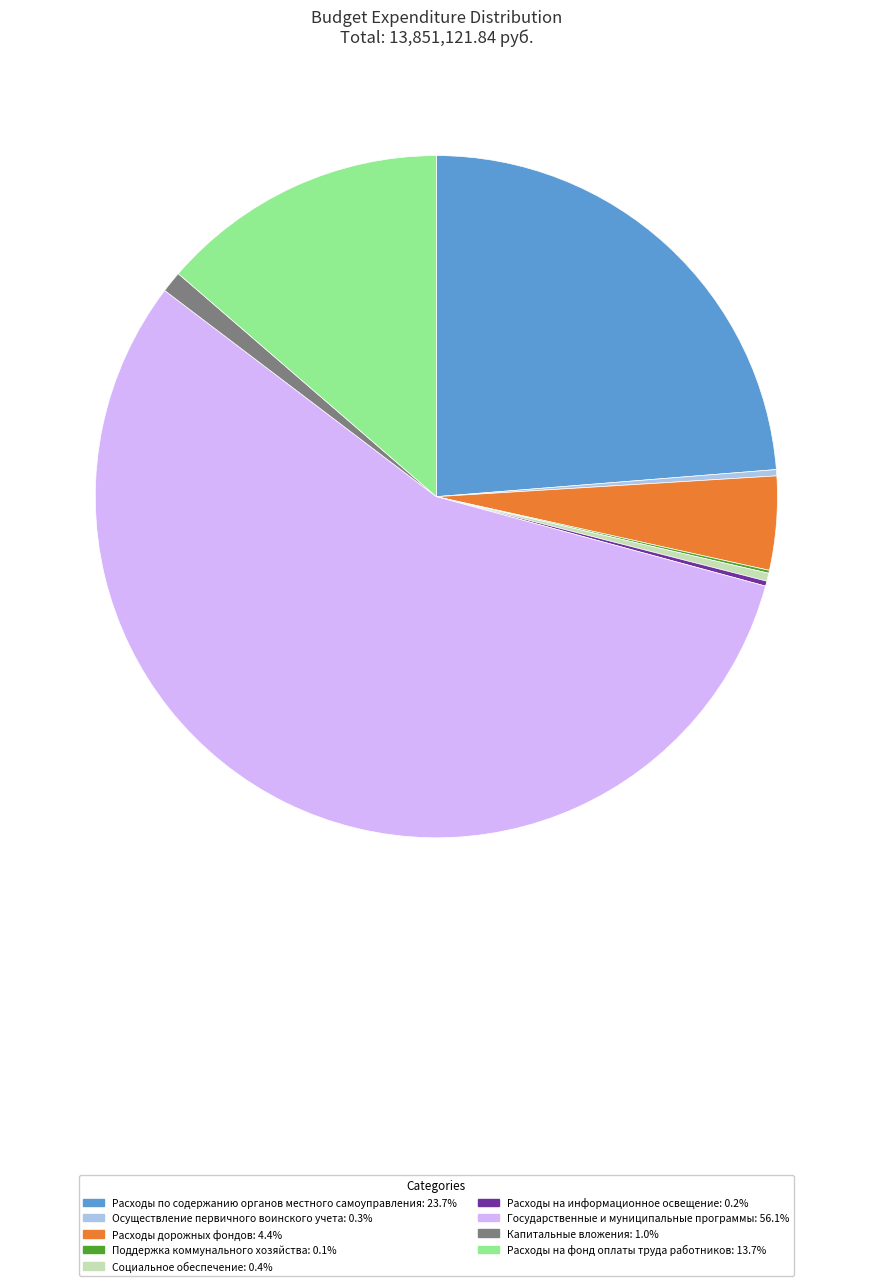

True or false: Расходы по содержанию органов местного самоуправления accounts for 24% of the total.

True